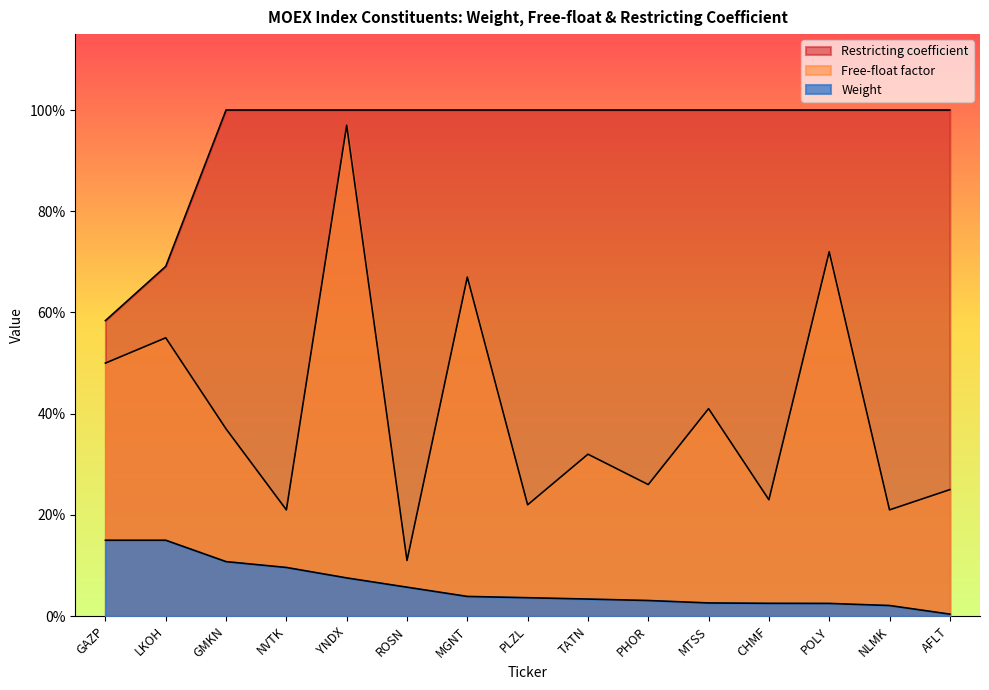

Reading left to right, extract all data points from this chart.

Weight: 0.1	0.1	0.1	0.1	0.1	0.1	0.0	0.0	0.0	0.0	0.0	0.0	0.0	0.0	0.0
Free-float: 0.5	0.6	0.4	0.2	1.0	0.1	0.7	0.2	0.3	0.3	0.4	0.2	0.7	0.2	0.2
Restricting: 0.6	0.7	1.0	1.0	1.0	1.0	1.0	1.0	1.0	1.0	1.0	1.0	1.0	1.0	1.0